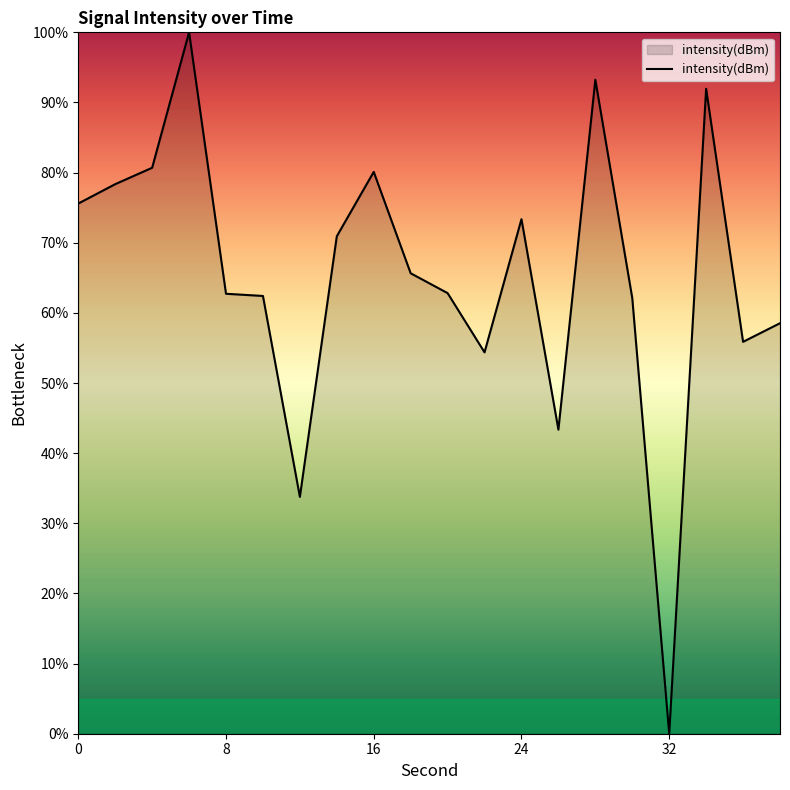

What is the maximum value shown in the chart?

100.0